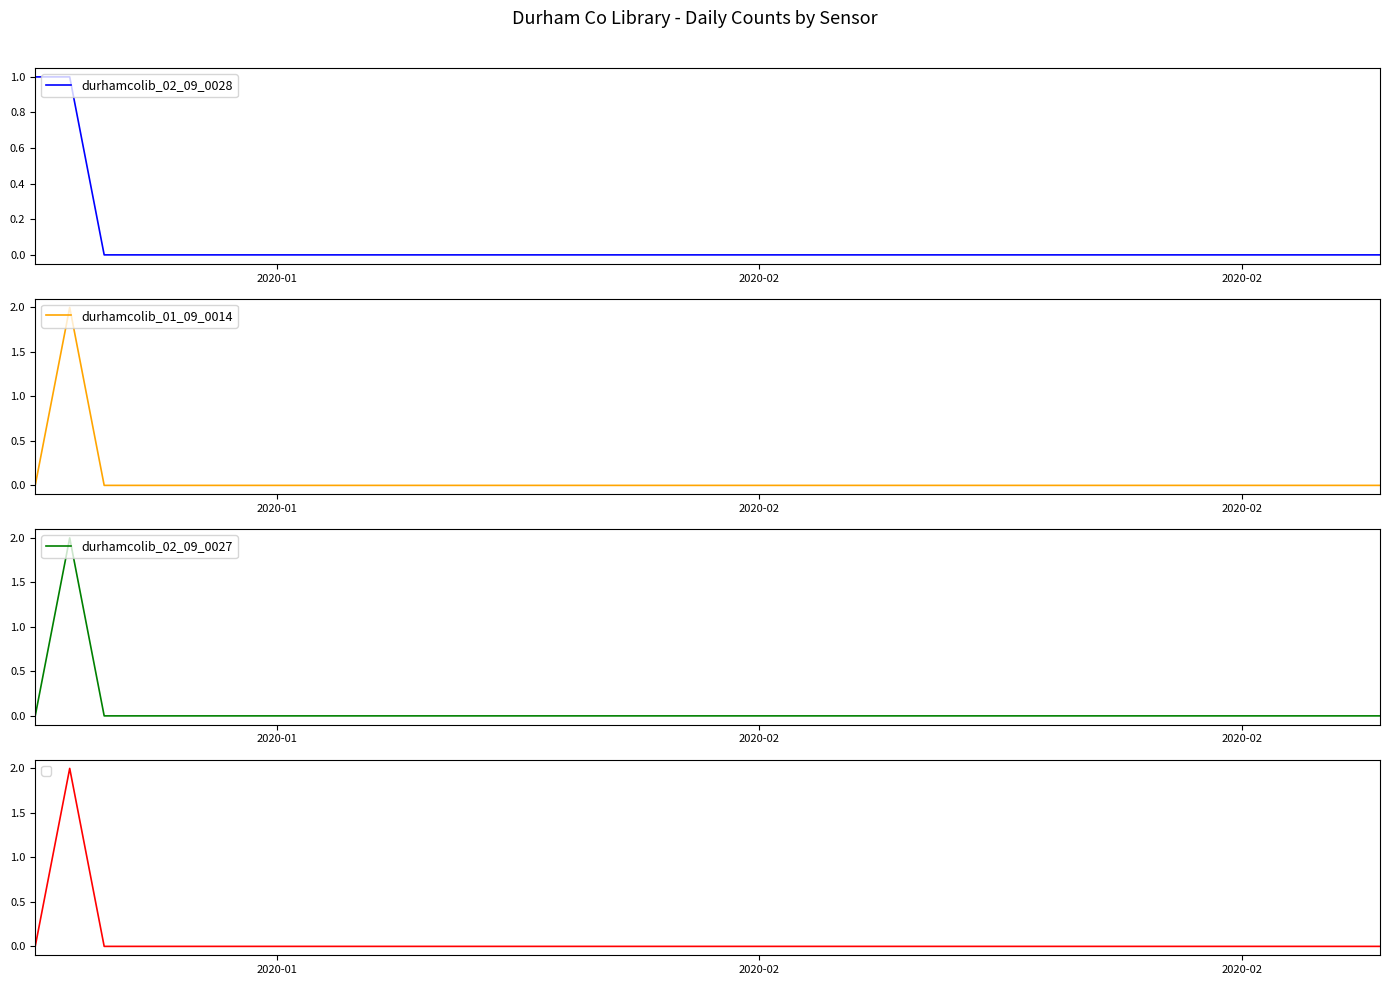

Which series has the widest spread of values?

durhamcolib_01_09_0014